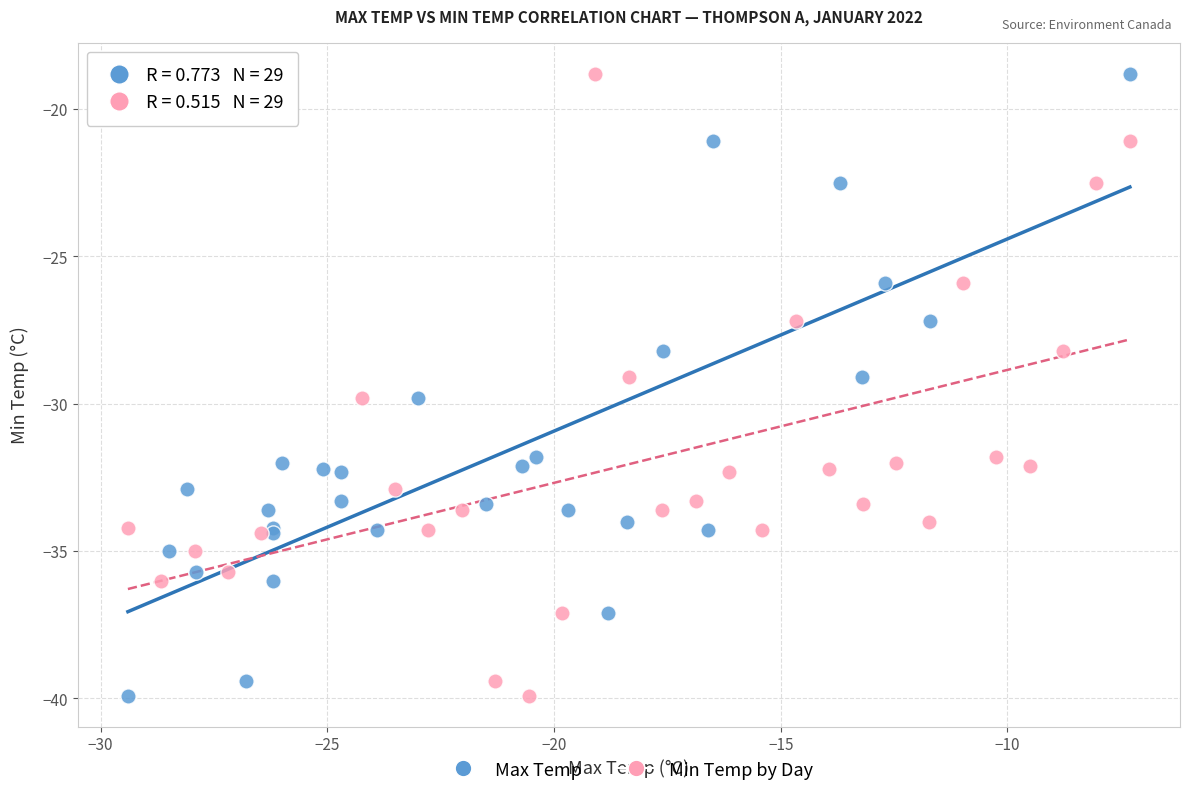

What are all the series names shown in the legend?

Max Temp, Min Temp by Day